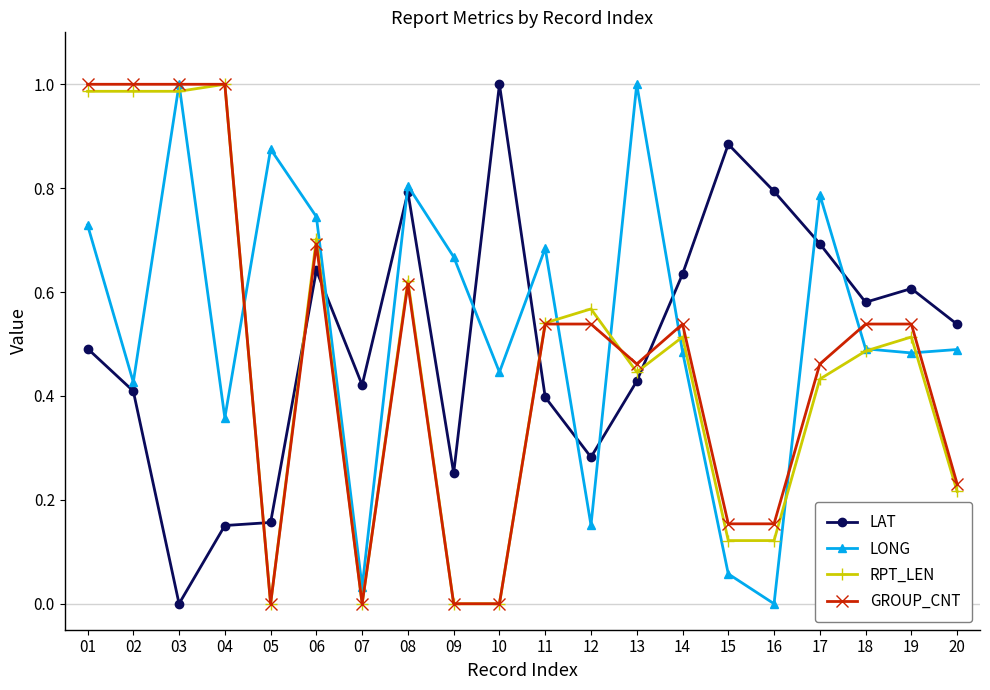

How many lines are shown in the chart?

4